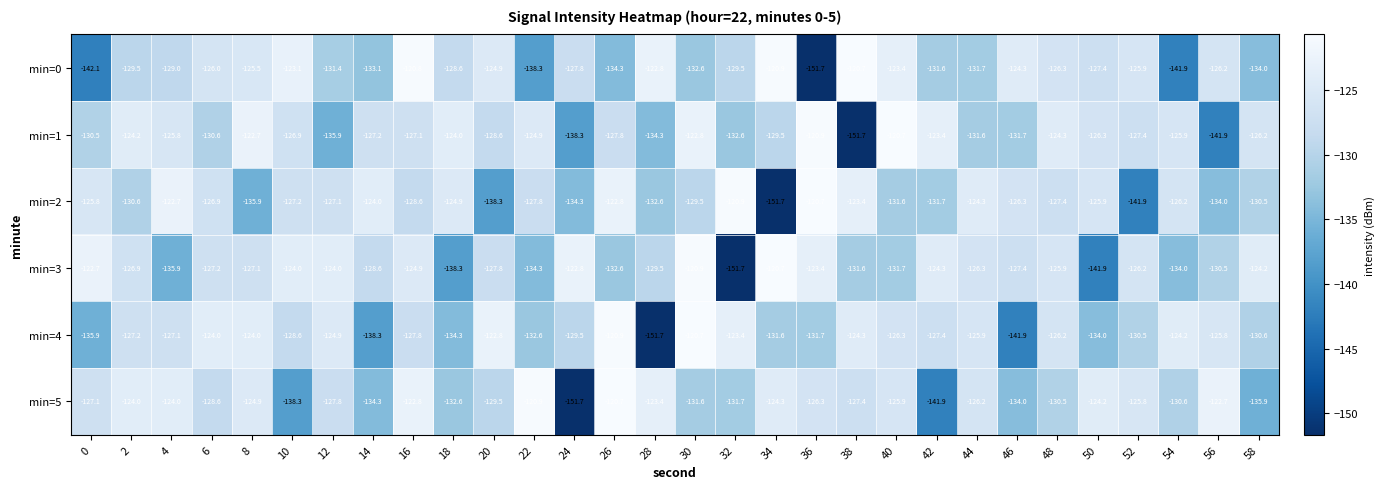

The value of min=2 at 56 is -189.0. True or false?

False